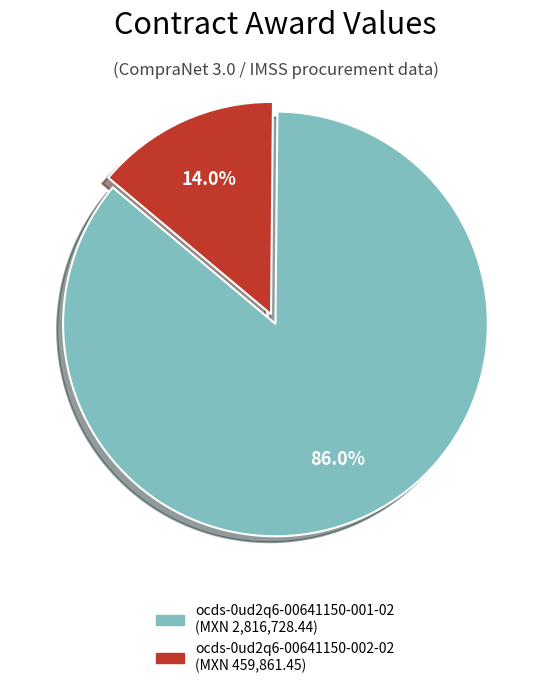

Which has a higher value, ocds-0ud2q6-00641150-001-02 or ocds-0ud2q6-00641150-002-02?

ocds-0ud2q6-00641150-001-02